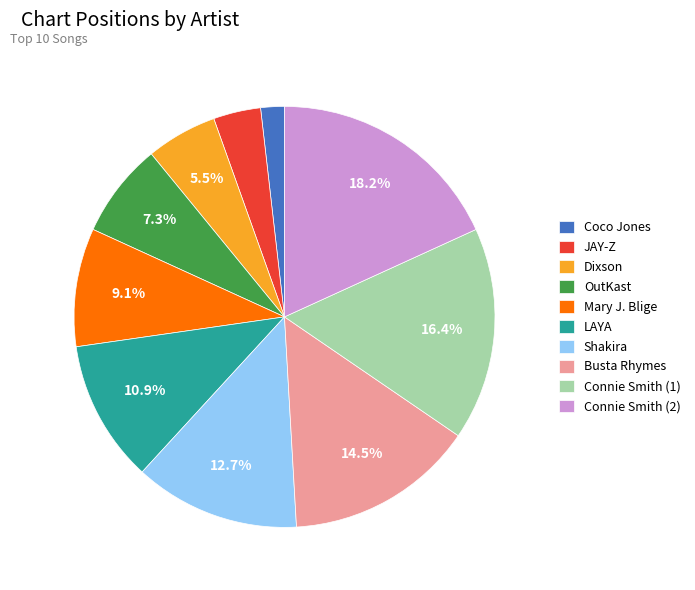

Which category has the smallest portion of the pie?

Coco Jones